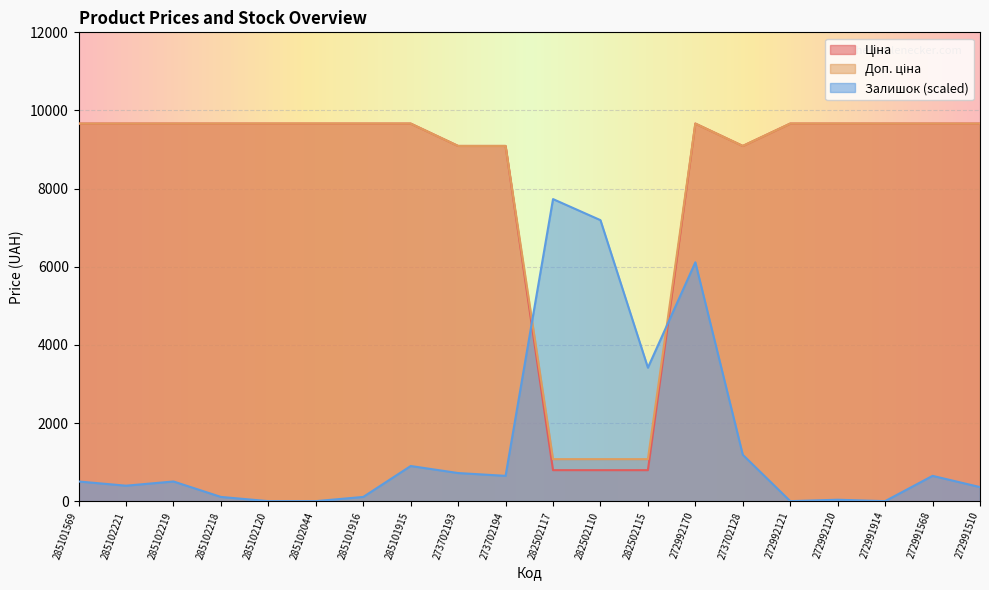

Where does the Ціна series first go above 9664?

285101569